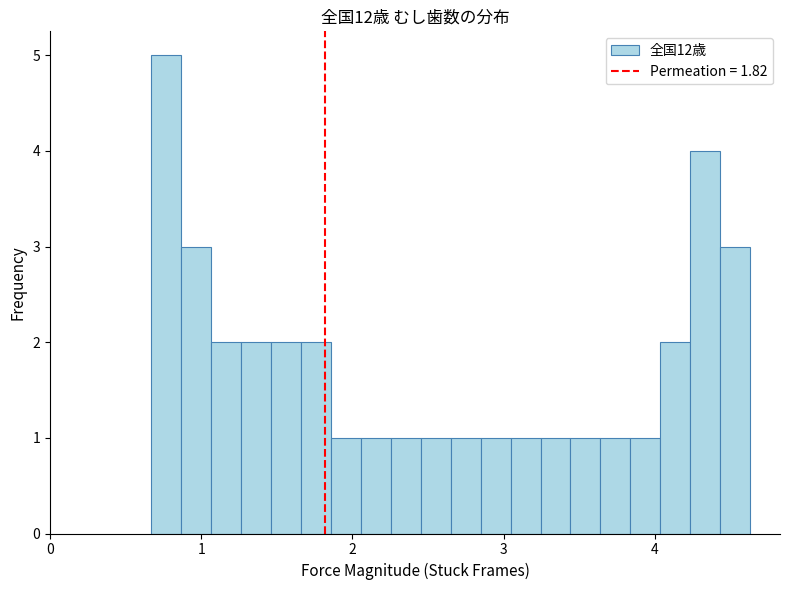

Around what value on the x-axis is the tallest bar? Give the approximate position of its centre, as read against the axis.

0.8